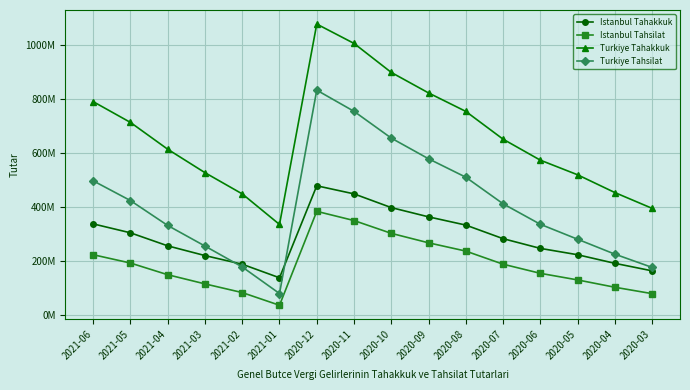

At which category does the chart reach its minimum across all series?

2021-01